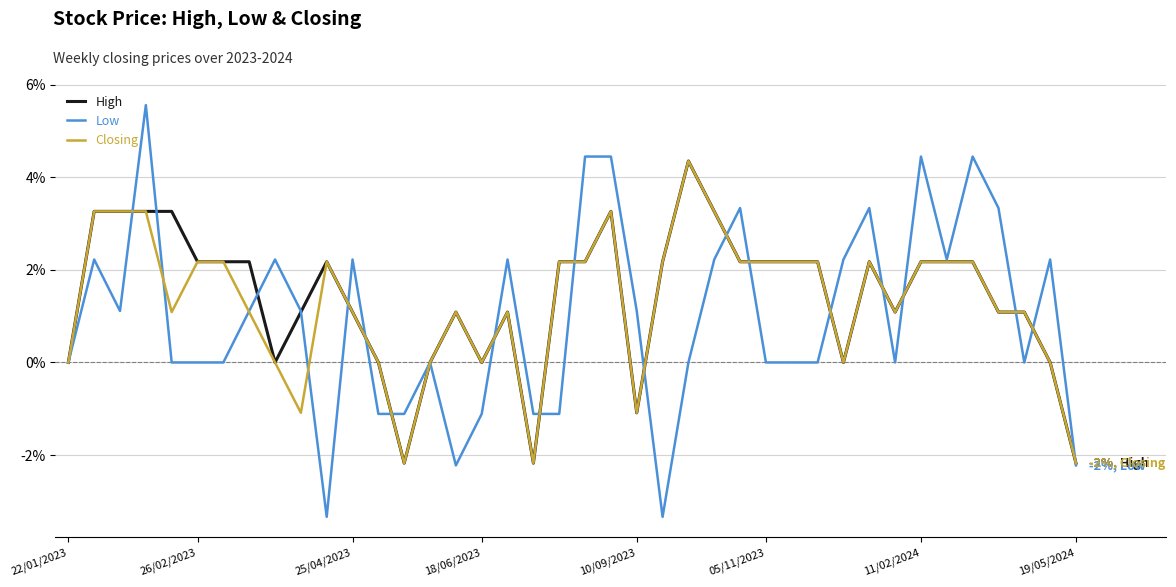

Reading left to right, what are all the values shown in this chart?

High: 0.0	3.3	3.3	3.3	3.3	2.2	2.2	2.2	0.0	1.1	2.2	1.1	0.0	-2.2	0.0	1.1	0.0	1.1	-2.2	2.2	2.2	3.3	-1.1	2.2	4.3	3.3	2.2	2.2	2.2	2.2	0.0	2.2	1.1	2.2	2.2	2.2	1.1	1.1	0.0	-2.2
Low: 0.0	2.2	1.1	5.6	0.0	0.0	0.0	1.1	2.2	1.1	-3.3	2.2	-1.1	-1.1	0.0	-2.2	-1.1	2.2	-1.1	-1.1	4.4	4.4	1.1	-3.3	0.0	2.2	3.3	0.0	0.0	0.0	2.2	3.3	0.0	4.4	2.2	4.4	3.3	0.0	2.2	-2.2
Closing: 0.0	3.3	3.3	3.3	1.1	2.2	2.2	1.1	0.0	-1.1	2.2	1.1	0.0	-2.2	0.0	1.1	0.0	1.1	-2.2	2.2	2.2	3.3	-1.1	2.2	4.3	3.3	2.2	2.2	2.2	2.2	0.0	2.2	1.1	2.2	2.2	2.2	1.1	1.1	0.0	-2.2